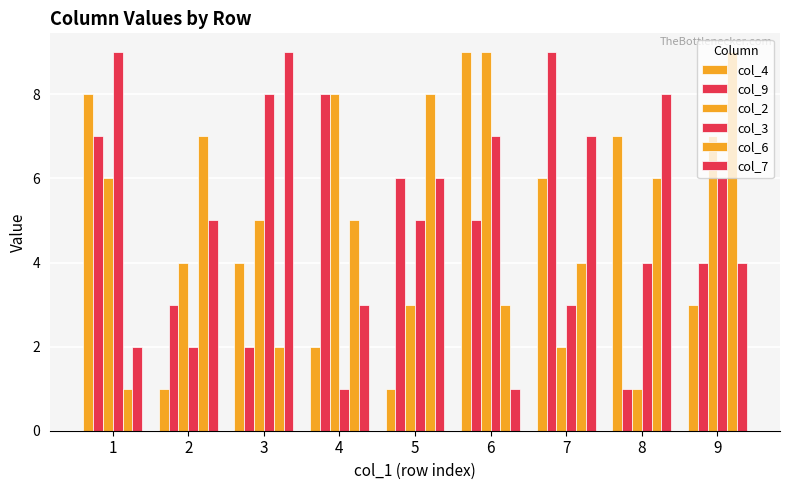

What is the total value across all series at 7?

31